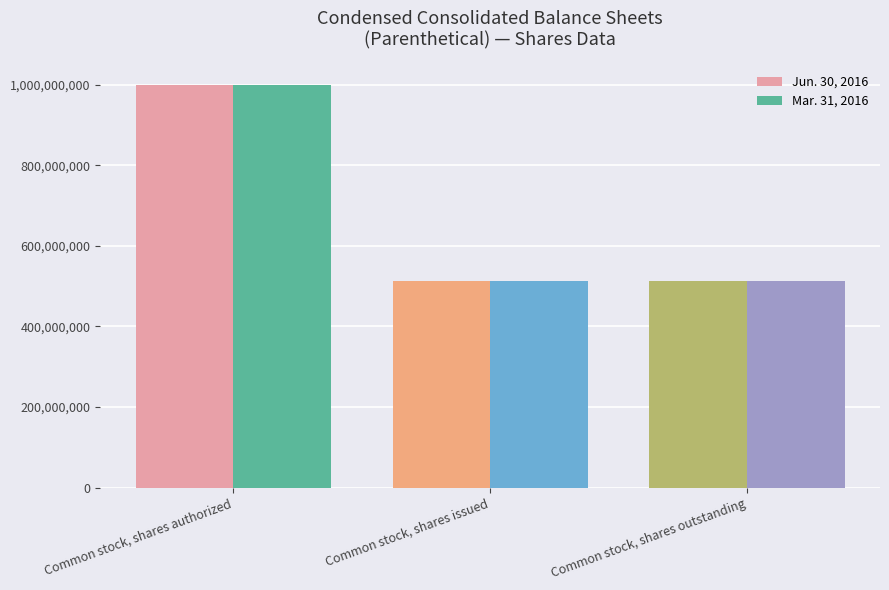

What is the greatest value displayed?

1000000000